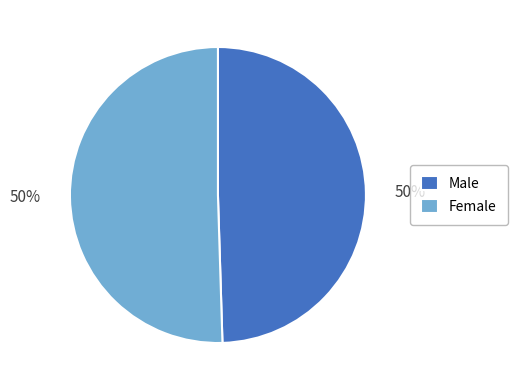

To the nearest percent, what is the combined percentage of Female and Male?

100%